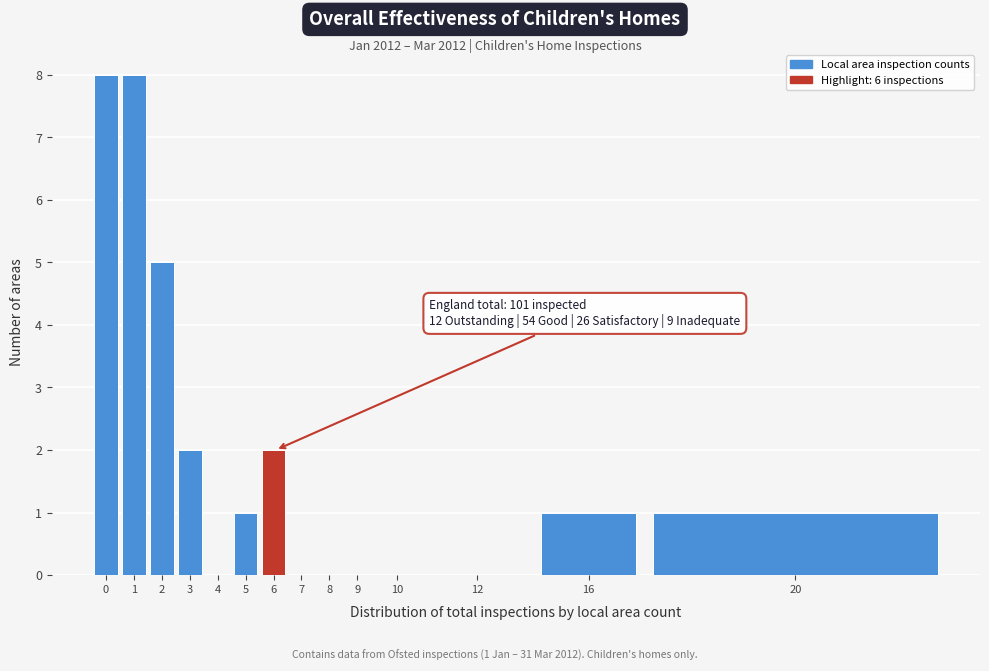

Reading left to right, extract all data points from this chart.

0=8	1=8	2=5	3=2	4=0	5=1	6=2	7=0	8=0	9=0	10=0	12=0	16=1	20=1